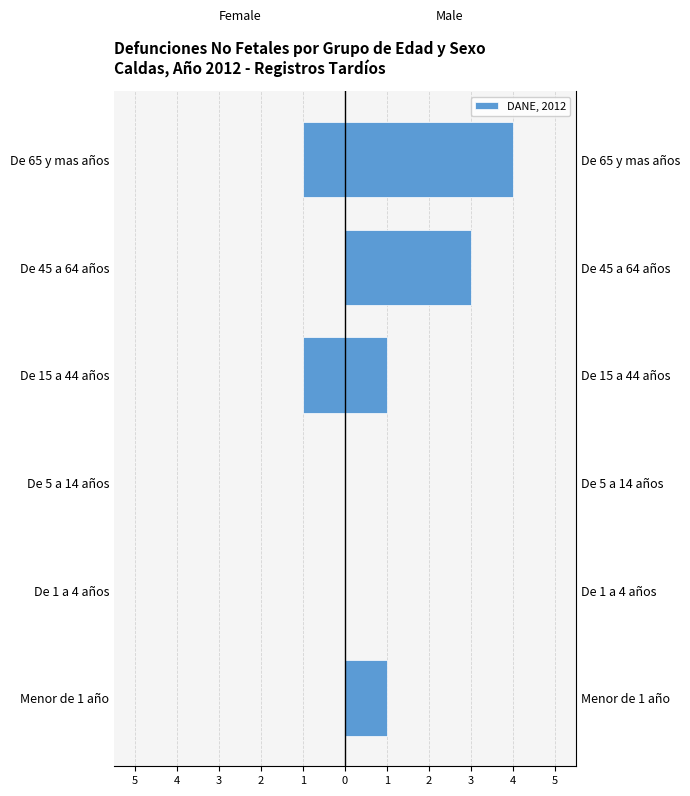

How many data points in Hombres are less than 1?

2